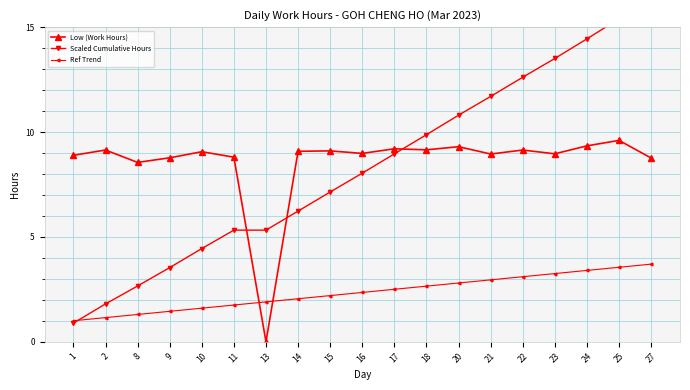

What is the value of the Scaled Cumulative Hours point at the 15th from the left?

12.6